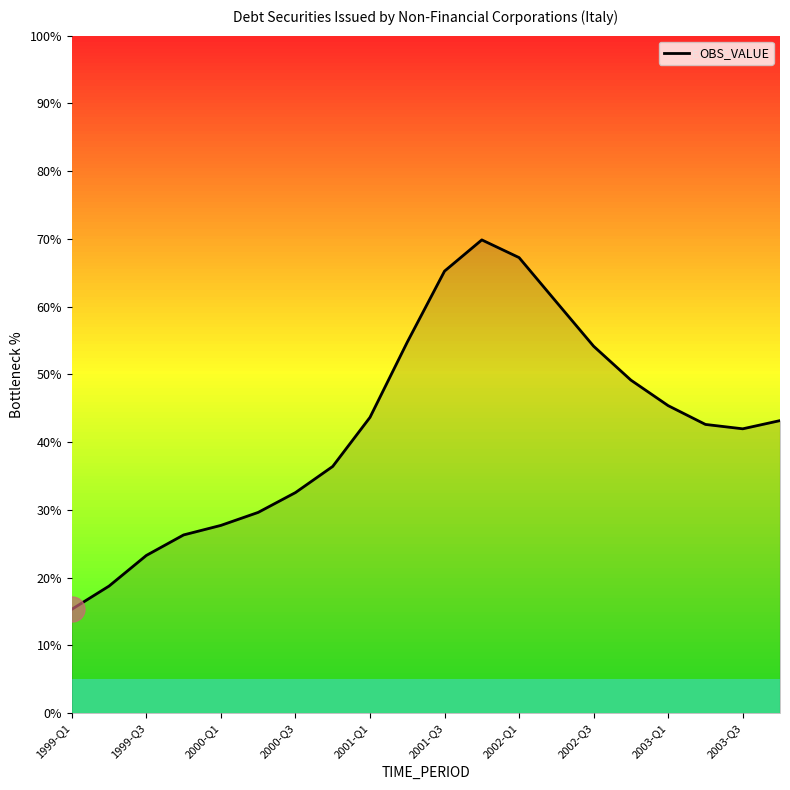

True or false: there are more than 2 points higher than both neighbors.

False